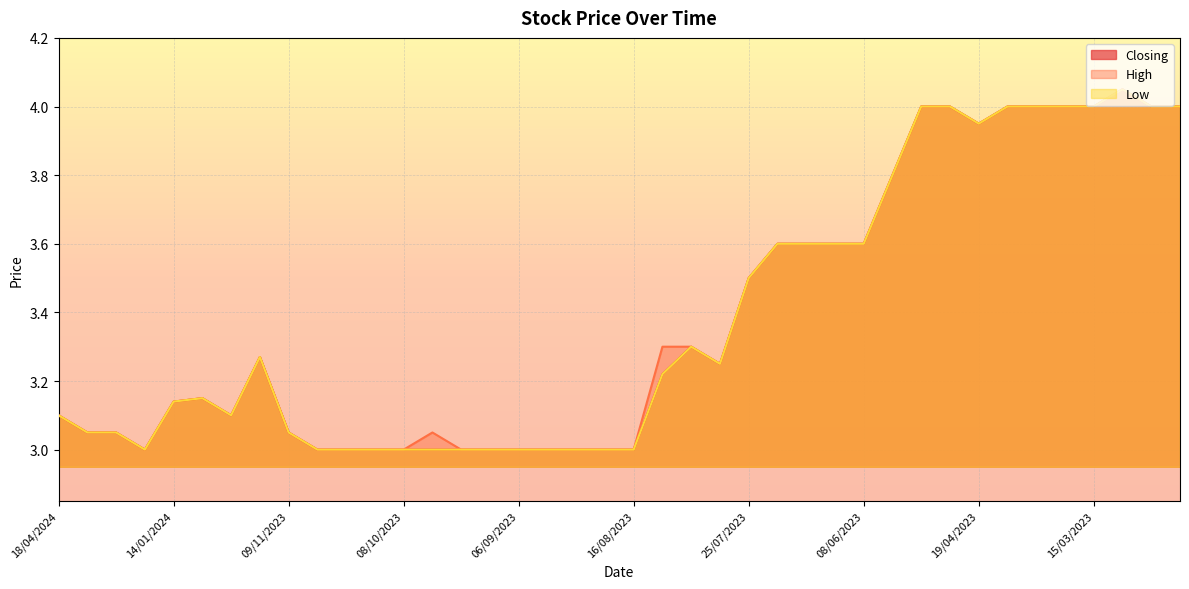

What is the value of the Low point at the 9th from the left?

3.0